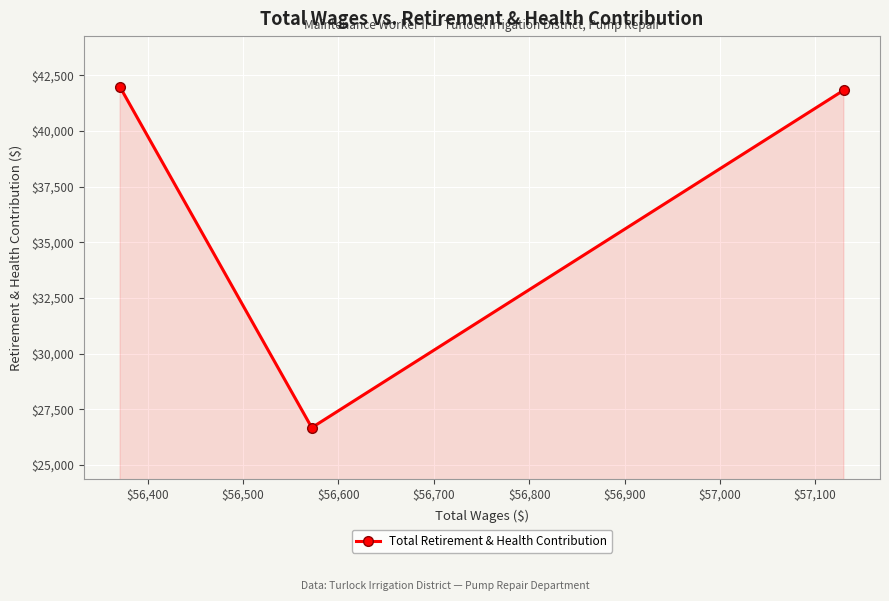

What is the value of the 2nd point from the left?

26678